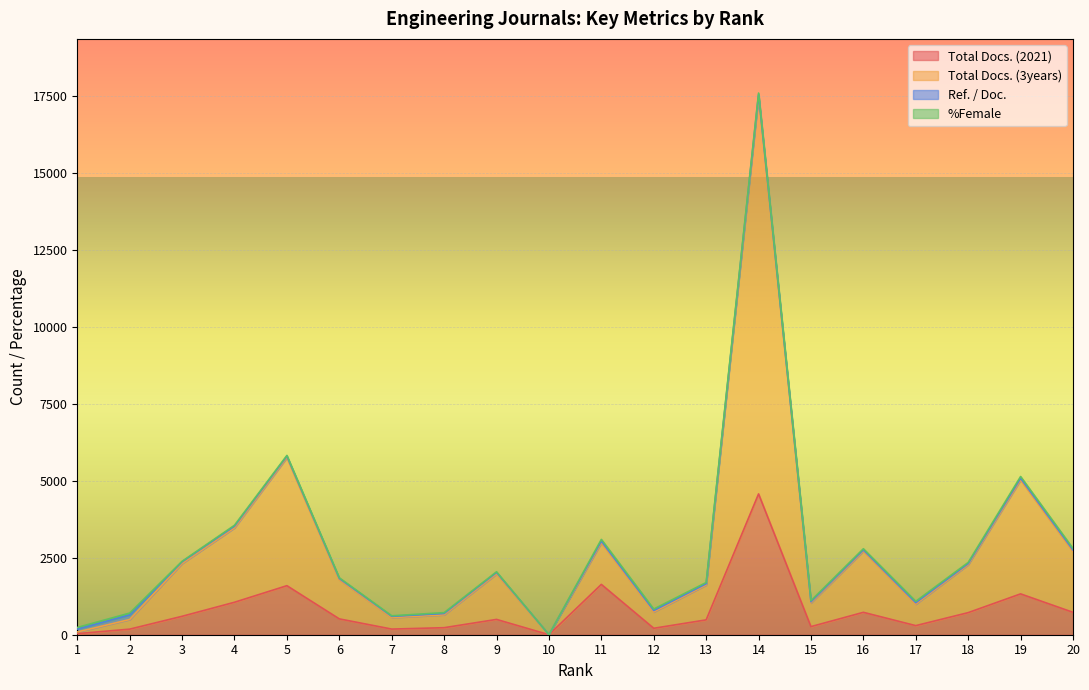

Where is the first local minimum for Total Docs. (3years)?

7